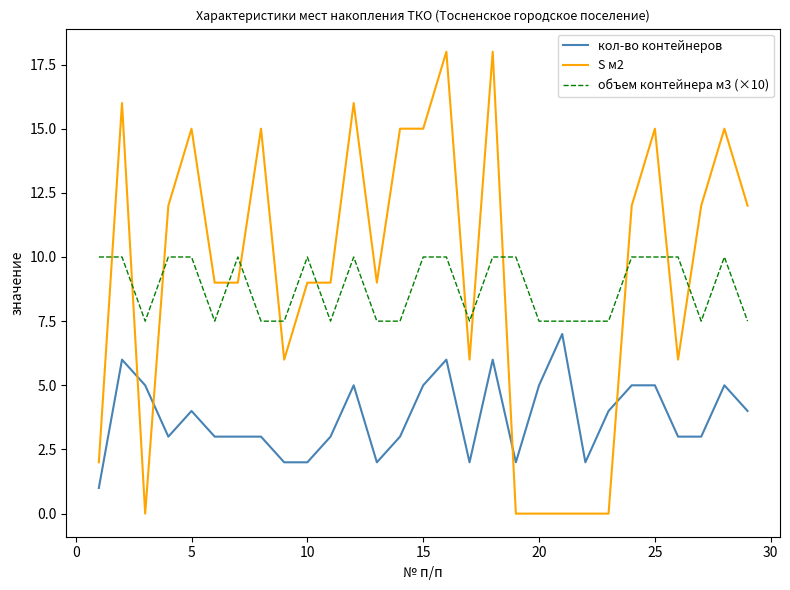

What are all the series names shown in the legend?

кол-во контейнеров, S м2, объем контейнера м3 (×10)